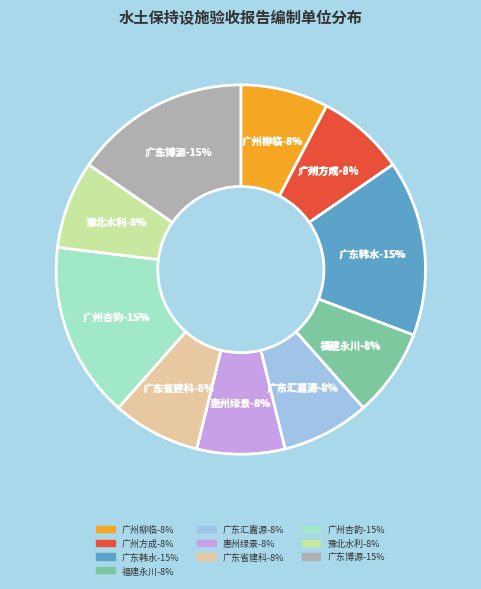

Combined, do 广州柳临工程技术咨询有限公司 and 河南省豫北水利勘测设计院 account for over 50%?

No